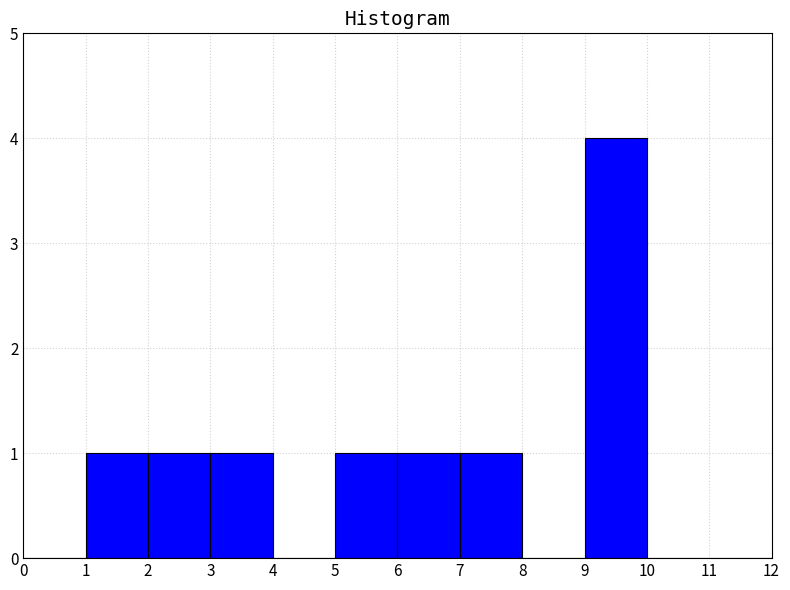

Reading left to right, transcribe this chart: for each bar, give the range it covers on the x-axis and its height. The values are not printed on the chart, so give them approximately, as read against the axis.

0 to 1: 0
1 to 2: 1
2 to 3: 1
3 to 4: 1
4 to 5: 0
5 to 6: 1
6 to 7: 1
7 to 8: 1
8 to 9: 0
9 to 10: 4
10 to 11: 0
11 to 12: 0